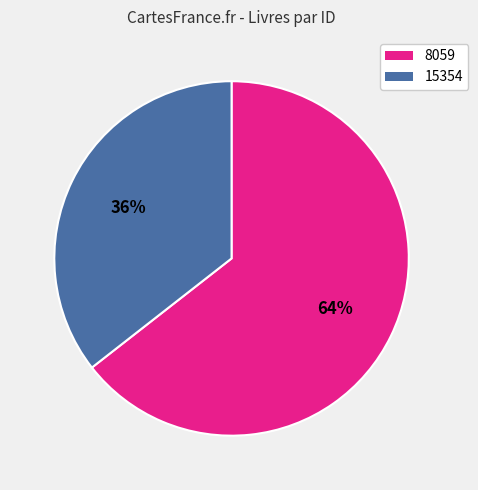

To the nearest percent, what is the combined percentage of 8059 and 15354?

100%